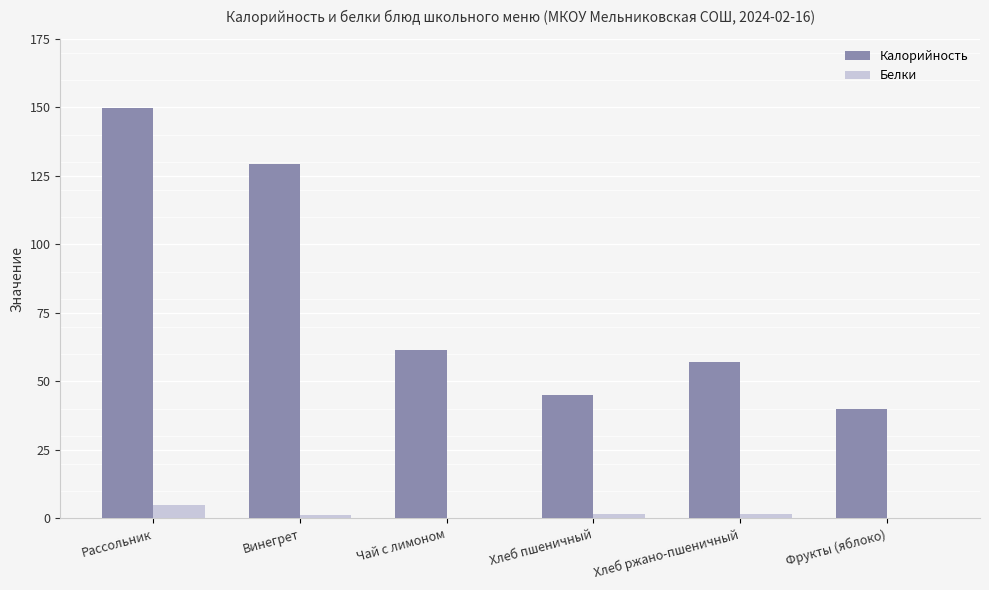

Are the bars horizontal?

No